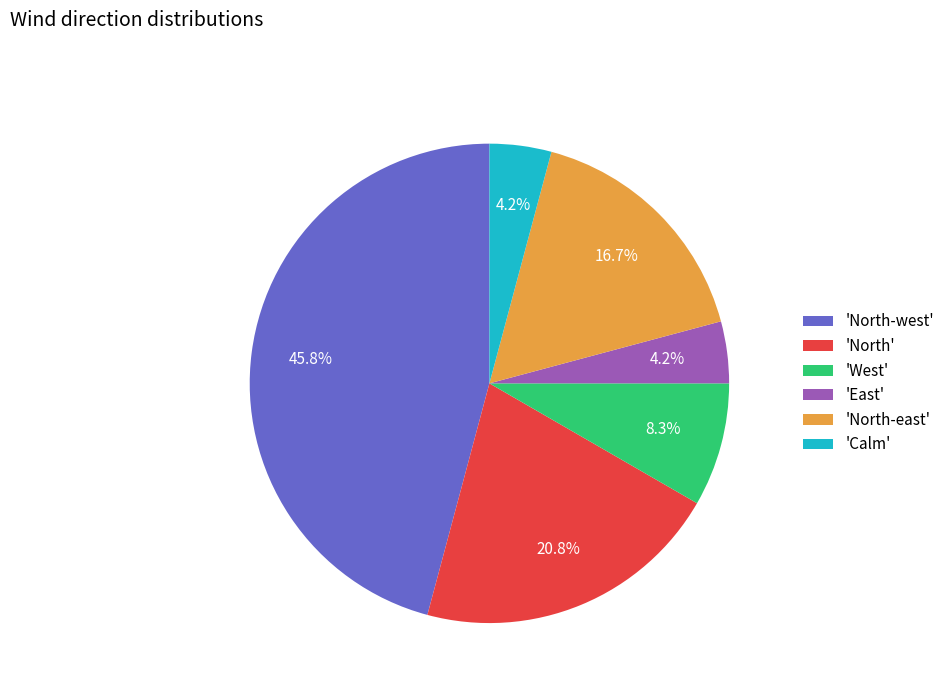

Between 'North-east' and 'North-west', which is larger?

'North-west'